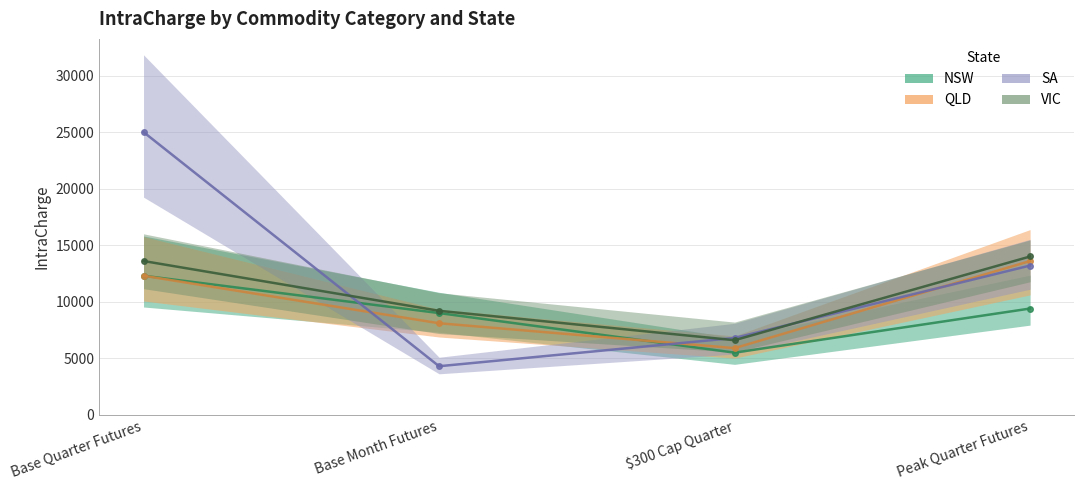

The value of NSW at Peak Quarter Futures is 9400. True or false?

True